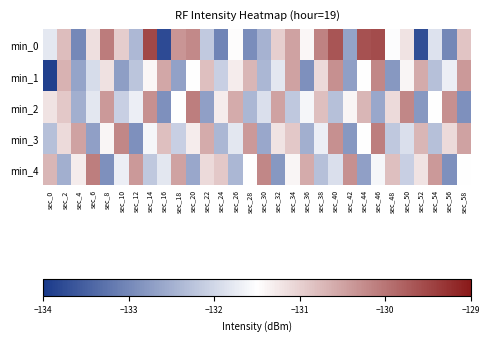

Rank the series by their maximum value, from highest to lowest.

min_0, min_2, min_3, min_4, min_1